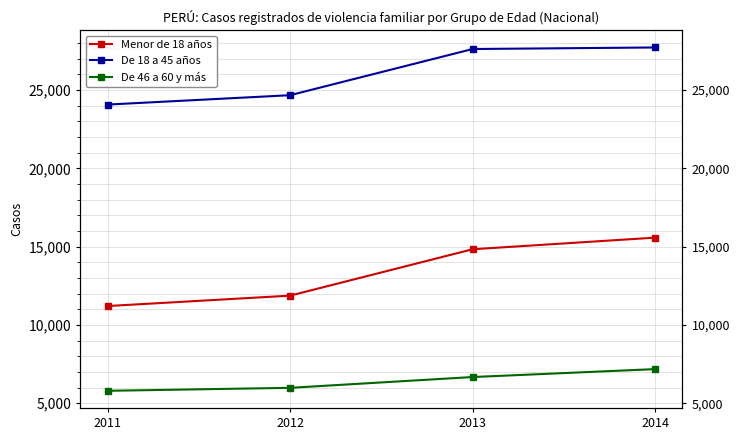

Which series has the largest total across all categories?

De 18 a 45 años